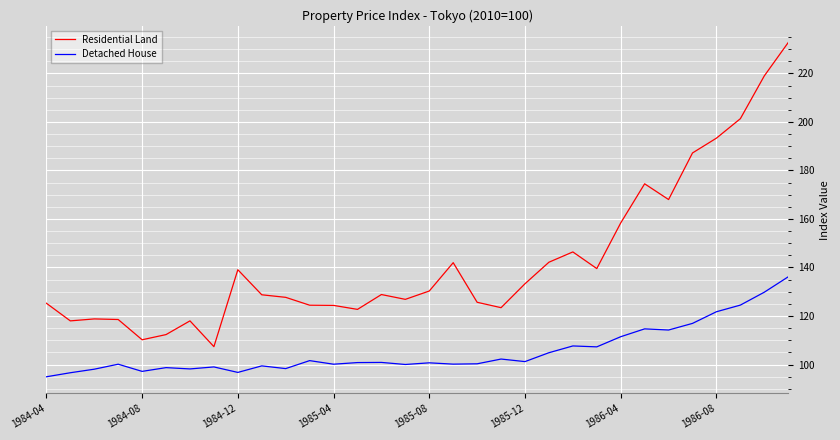

True or false: Detached House and Residential Land intersect in this chart.

False